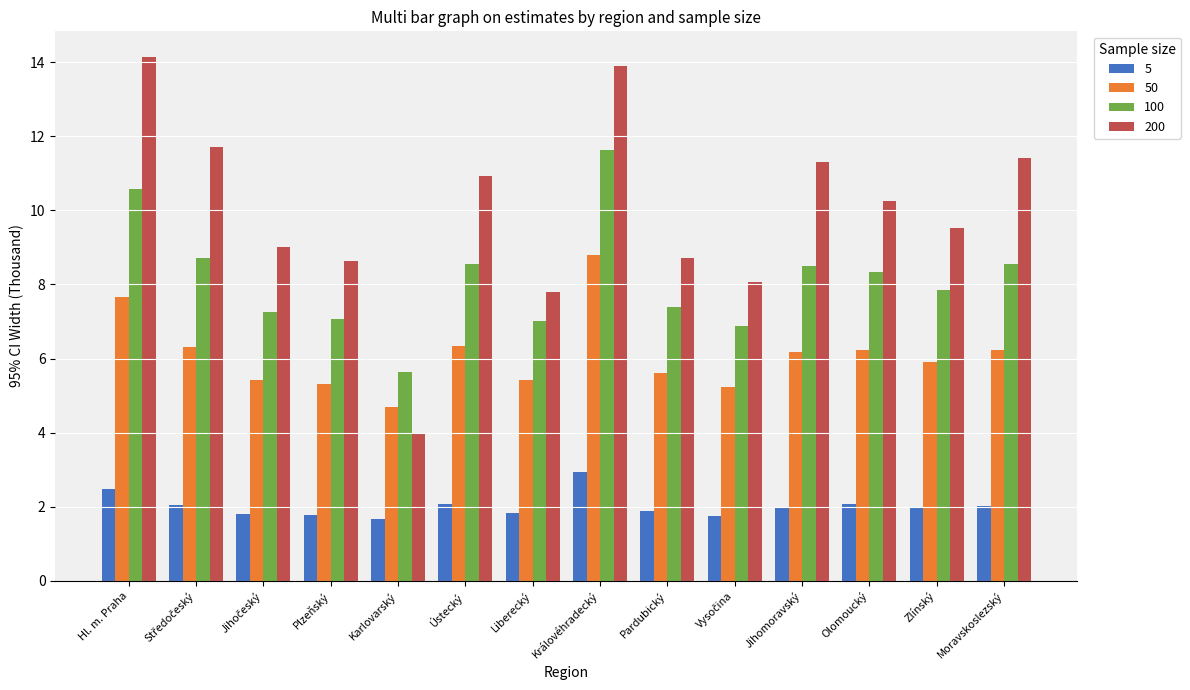

What is the value of the 50 bar at the 9th from the left?

5.6